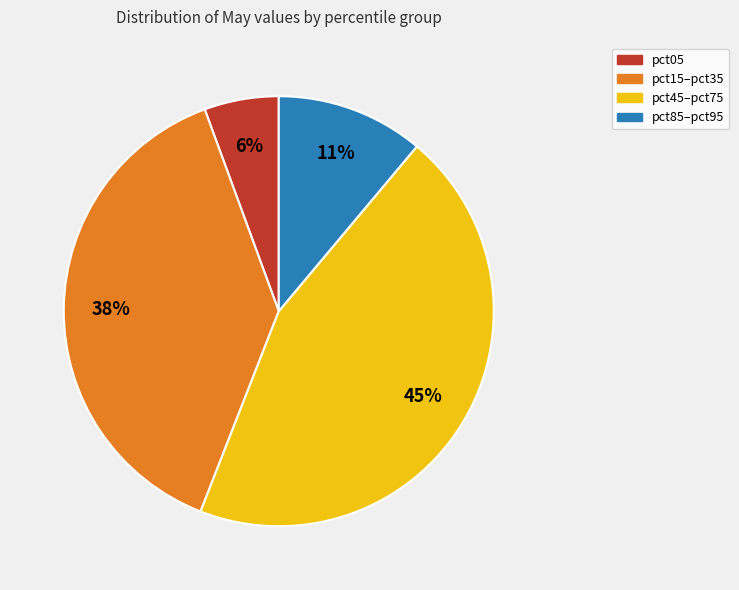

Is there a majority slice in this chart?

No